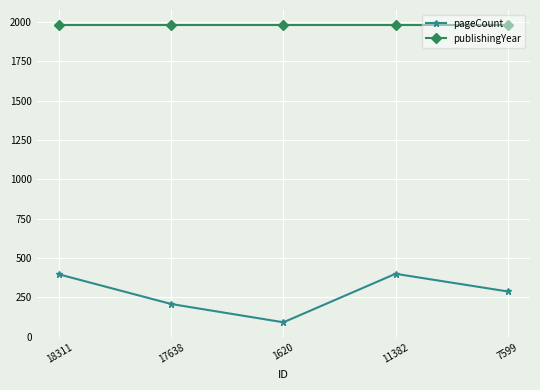

In pageCount, how many points are higher than both neighbors (excluding endpoints)?

1